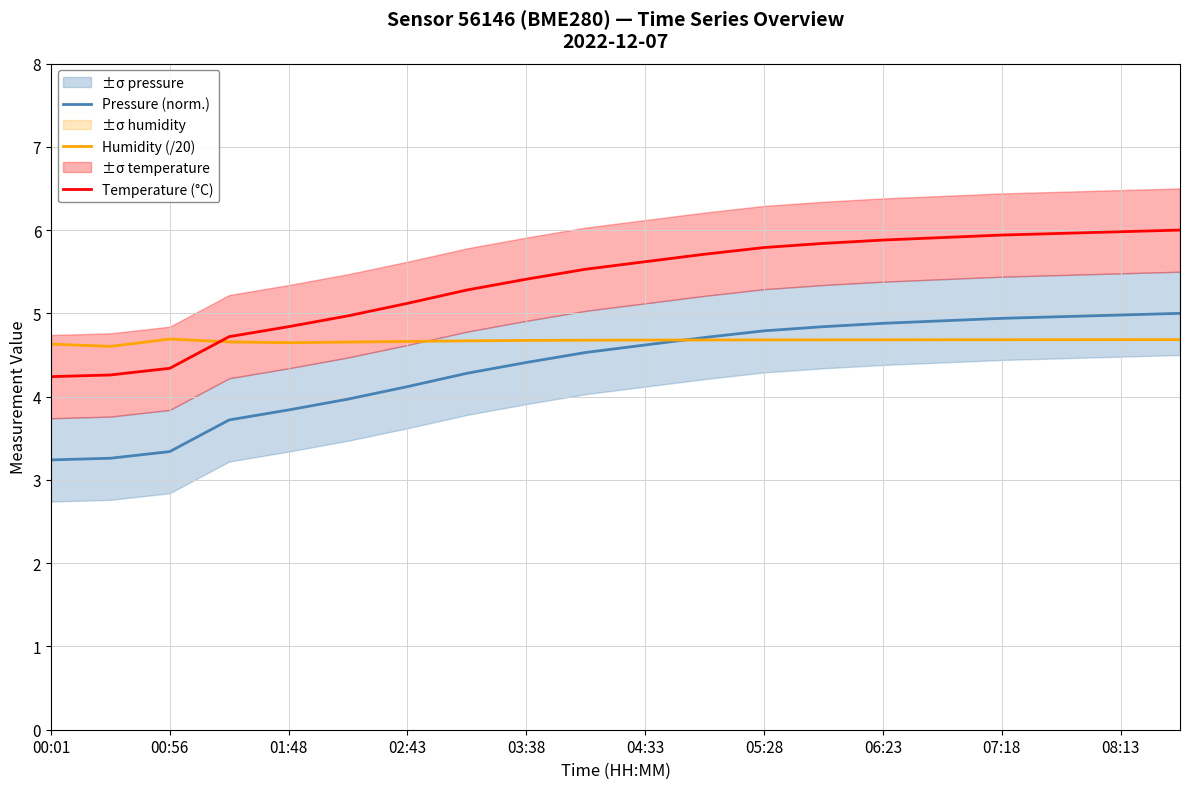

What is the average value of the Pressure (norm.) series?

4.4